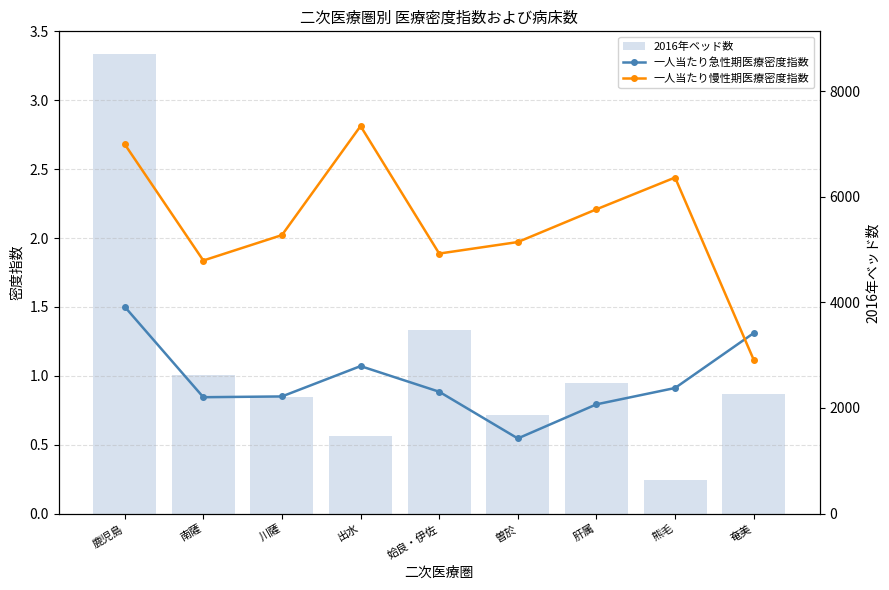

Which has a higher value, 鹿児島 or 姶良・伊佐?

鹿児島